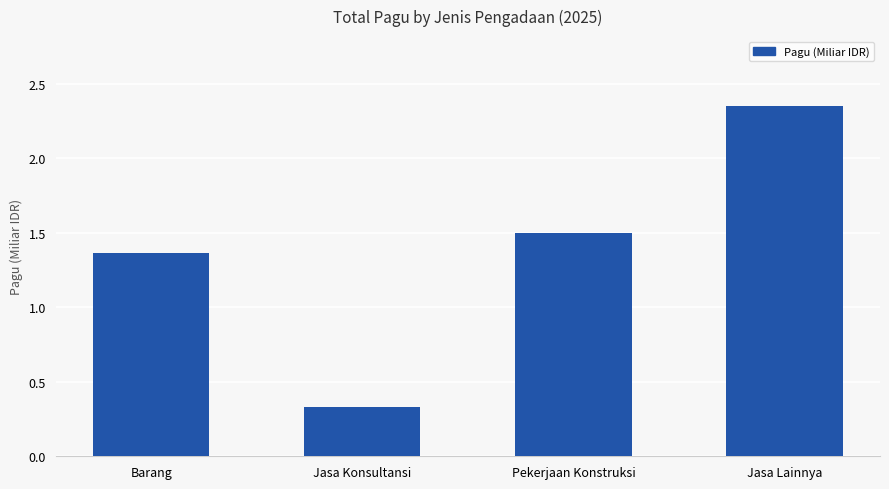

Which label corresponds to the smallest value in the chart?

Jasa Konsultansi